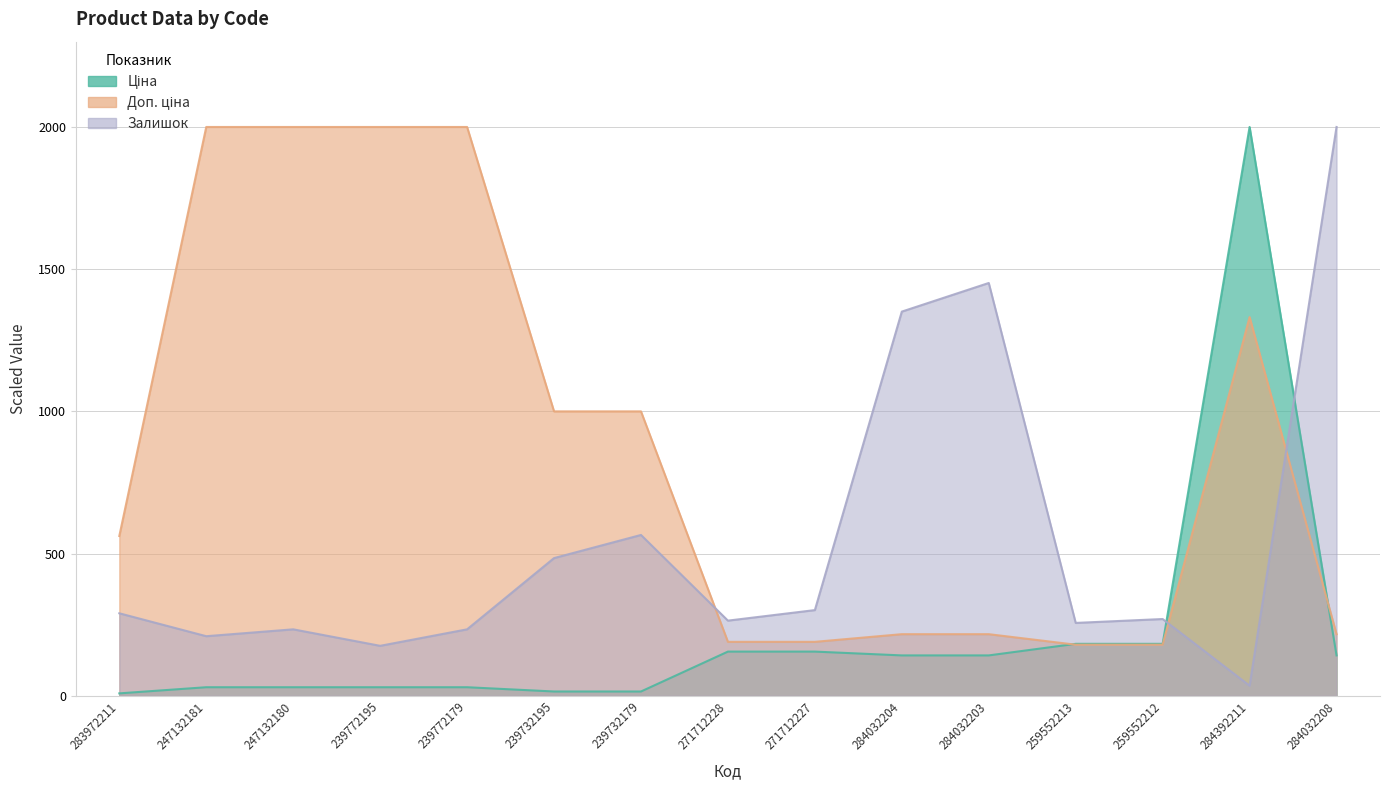

Reading left to right, list all the values displayed in this chart.

Ціна: 283972211=8.4	247132181=30.0	247132180=30.0	239772195=30.0	239772179=30.0	239732195=15.0	239732179=15.0	271712228=155.3	271712227=155.3	284032204=141.9	284032203=141.9	259552213=182.6	259552212=182.6	284392211=2000.0	284032208=141.9
Доп. ціна: 283972211=561.8	247132181=2000.0	247132180=2000.0	239772195=2000.0	239772179=2000.0	239732195=1000.0	239732179=1000.0	271712228=189.6	271712227=189.6	284032204=216.5	284032203=216.5	259552213=179.6	259552212=179.6	284392211=1331.6	284032208=216.5
Залишок: 283972211=290.0	247132181=209.4	247132180=233.6	239772195=175.6	239772179=233.6	239732195=484.1	239732179=565.4	271712228=264.2	271712227=301.2	284032204=1350.8	284032203=1451.5	259552213=256.1	259552212=269.8	284392211=35.4	284032208=2000.0